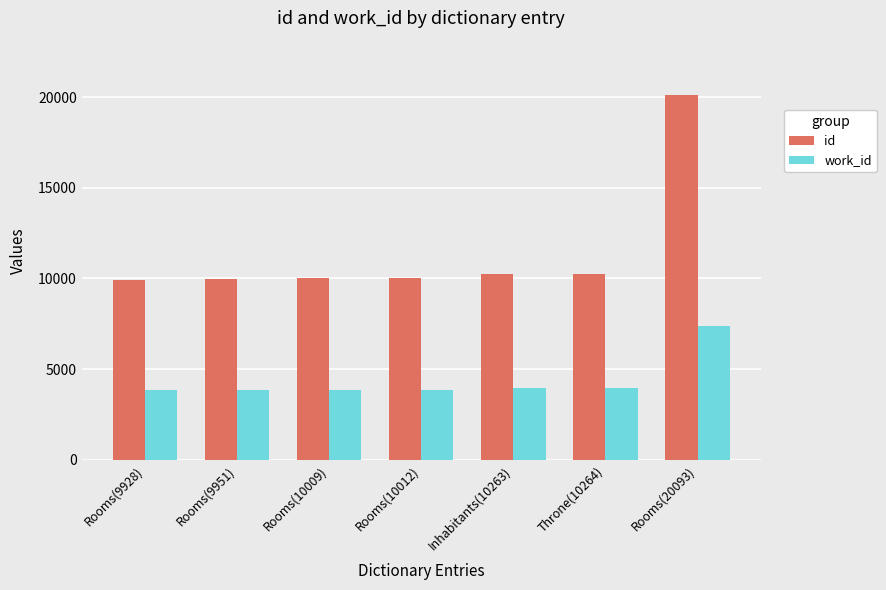

What is the sum of all id values?

80520